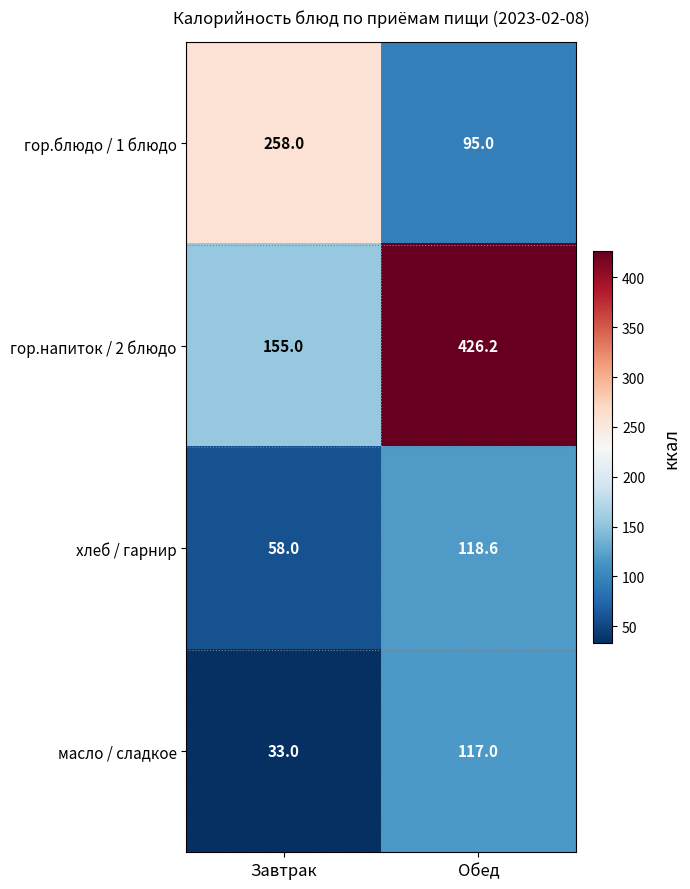

Which series has the largest range (max minus min)?

гор.напиток / 2 блюдо